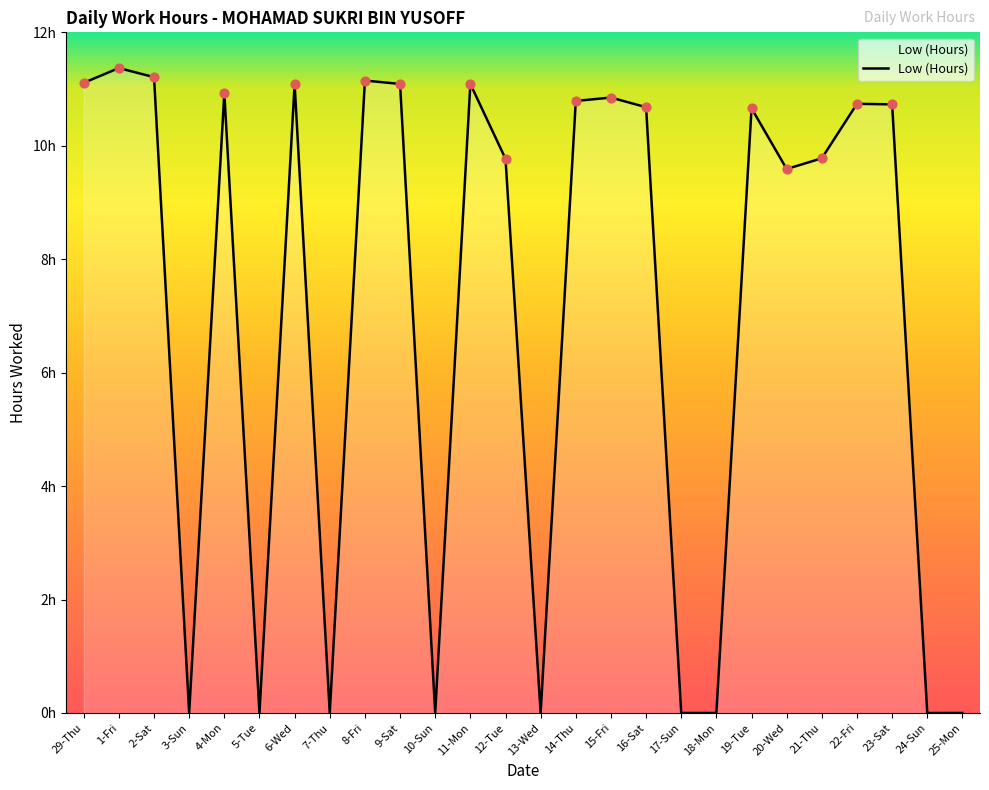

Does the chart have visible grid lines?

No